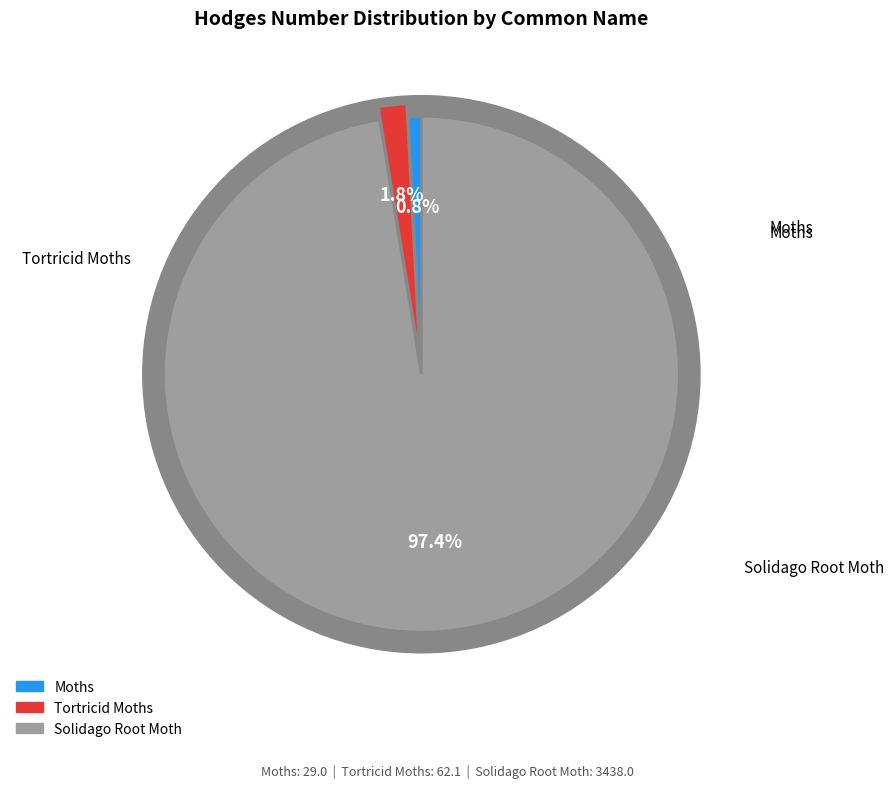

How many segments does this pie chart have?

3